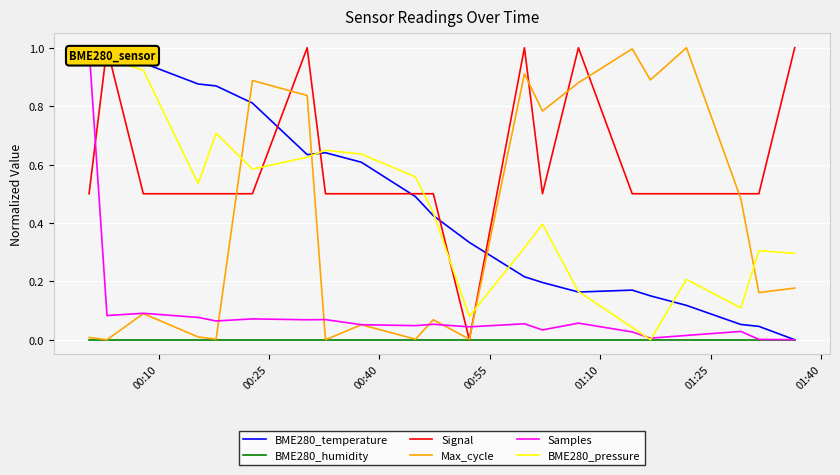

Which series has the largest total across all categories?

Signal